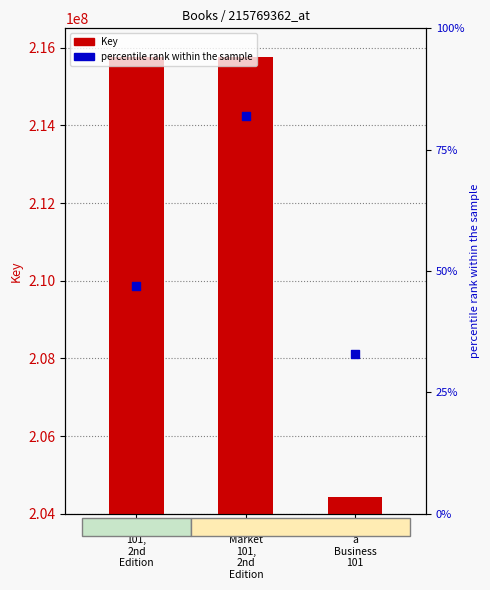

Which series has the largest total across all categories?

Key